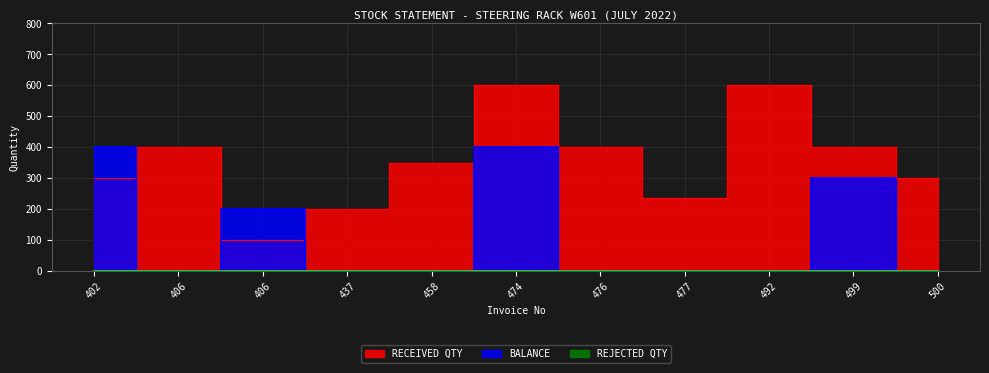

True or false: RECEIVED QTY has a value of 799 at 474.

False